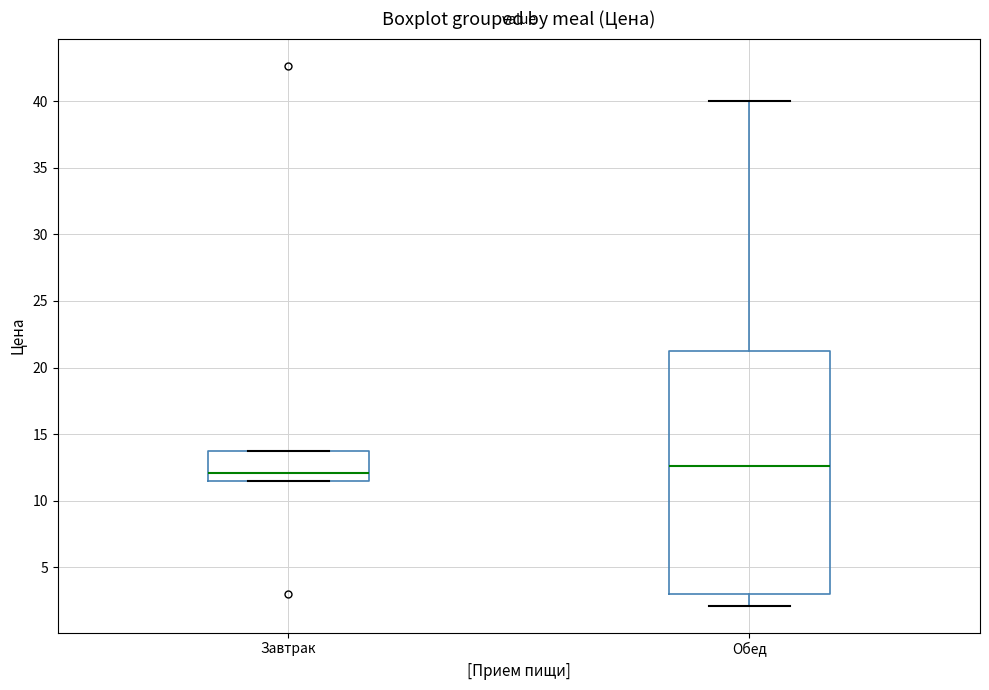

Where does the lower whisker of the box for Обед end on the y-axis? The values are not printed on the chart, so give them approximately, as read against the axis.

2.0